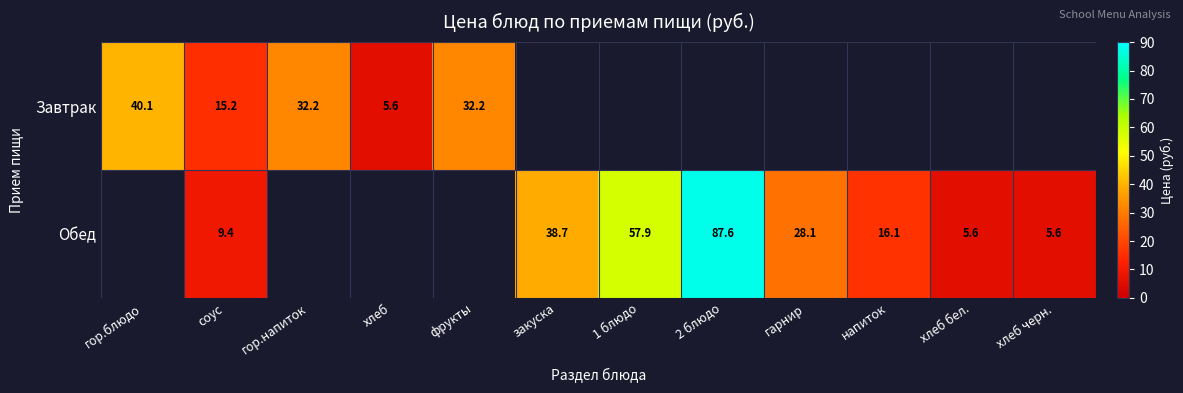

Is the value of Обед at хлеб бел. greater than the value of Завтрак at гор.блюдо?

No